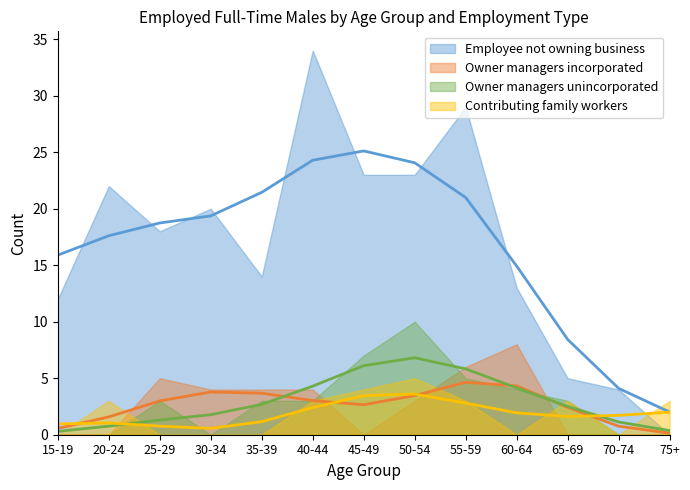

What is the approximate value of Owner managers incorporated at 60-64?

8